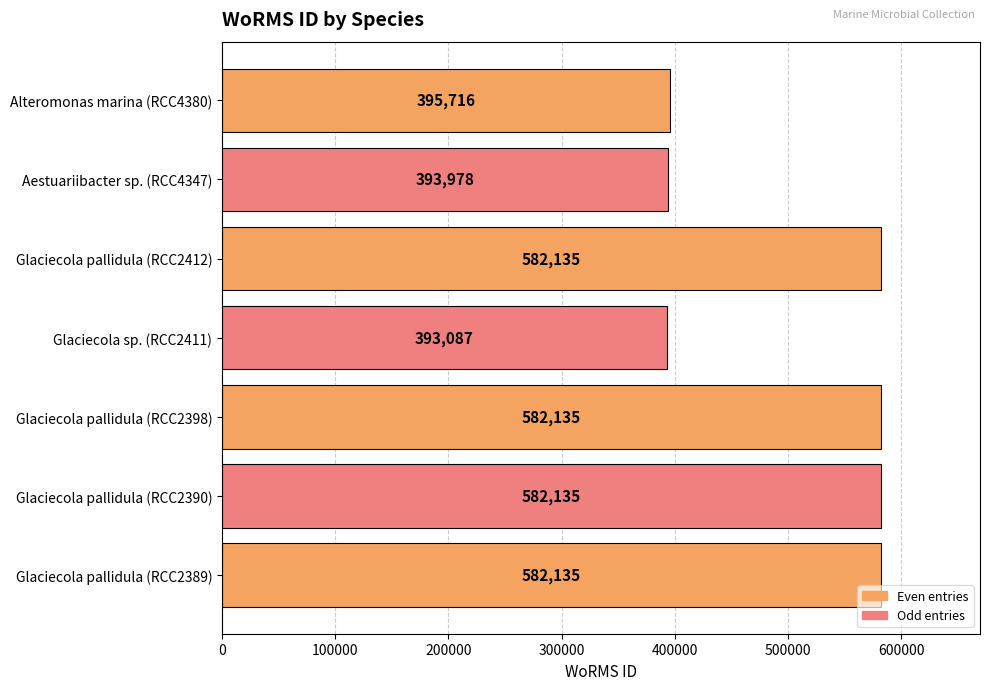

The chart shows a value of 188602 at Glaciecola sp. (RCC2411). True or false?

False